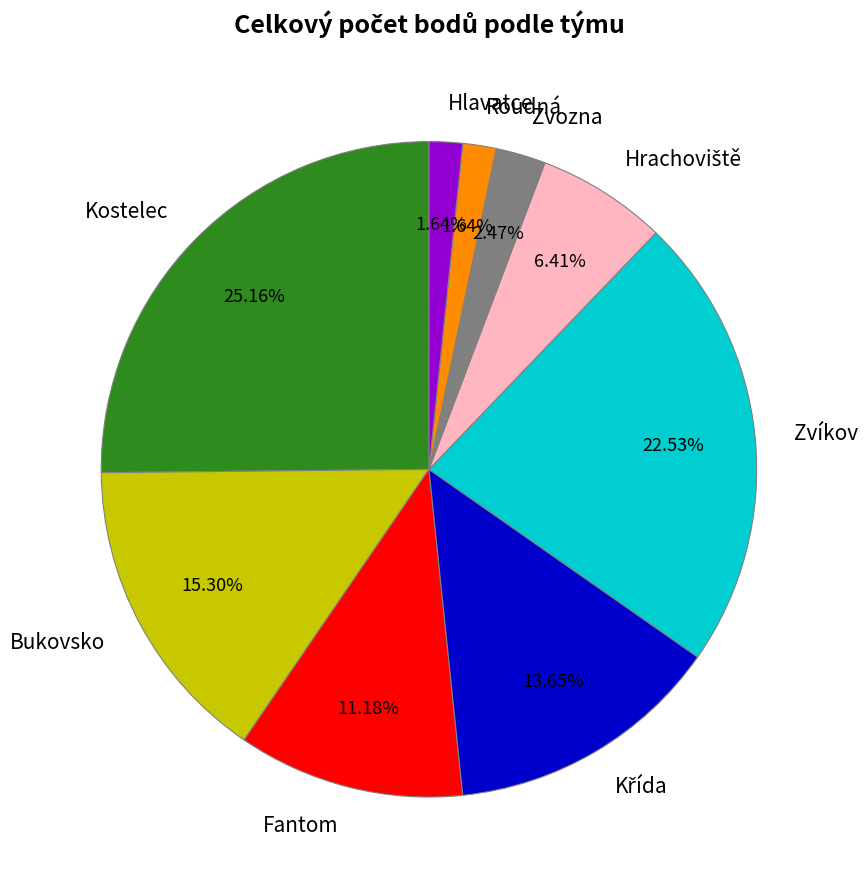

What is the ratio of the value at Kostelec to the value at Fantom?

2.3